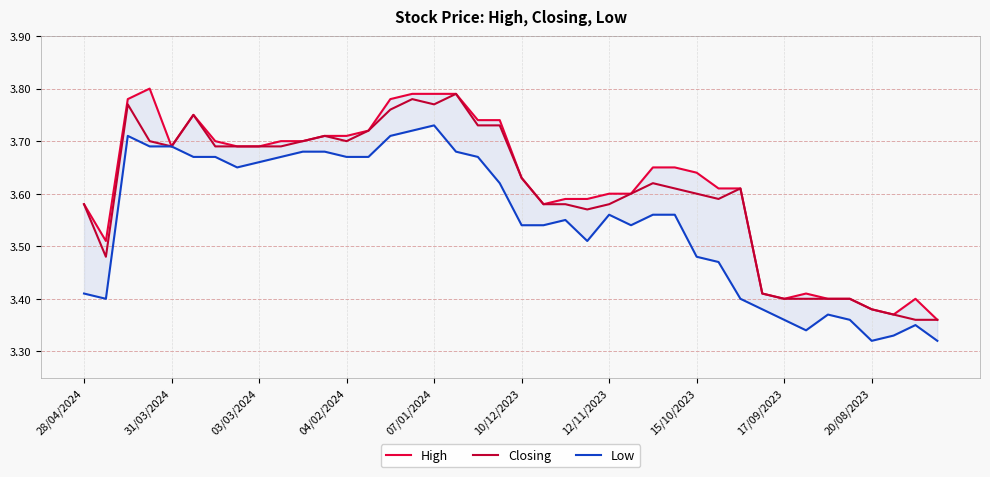

Is it true that Closing equals 2.6 at 07/01/2024?

False